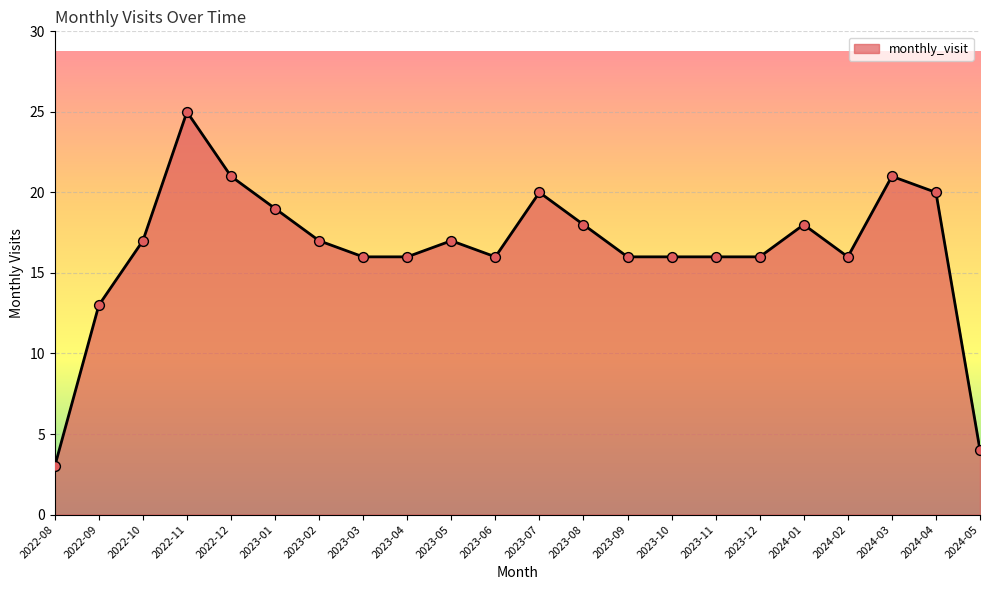

Which has a higher value, 2024-01 or 2024-04?

2024-04